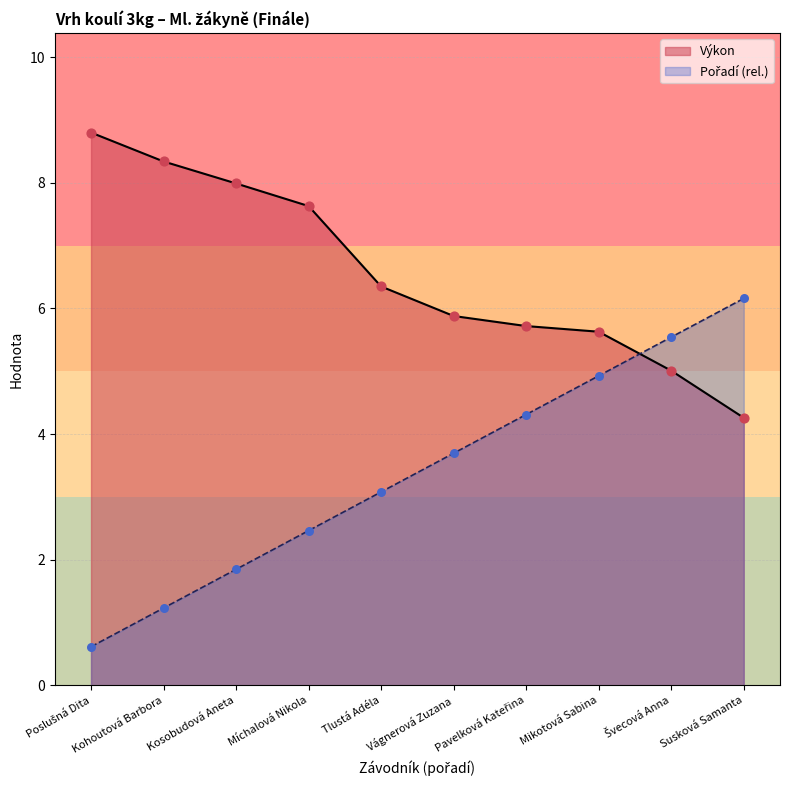

At which category is the sum across all series the highest?

Mikotová Sabina